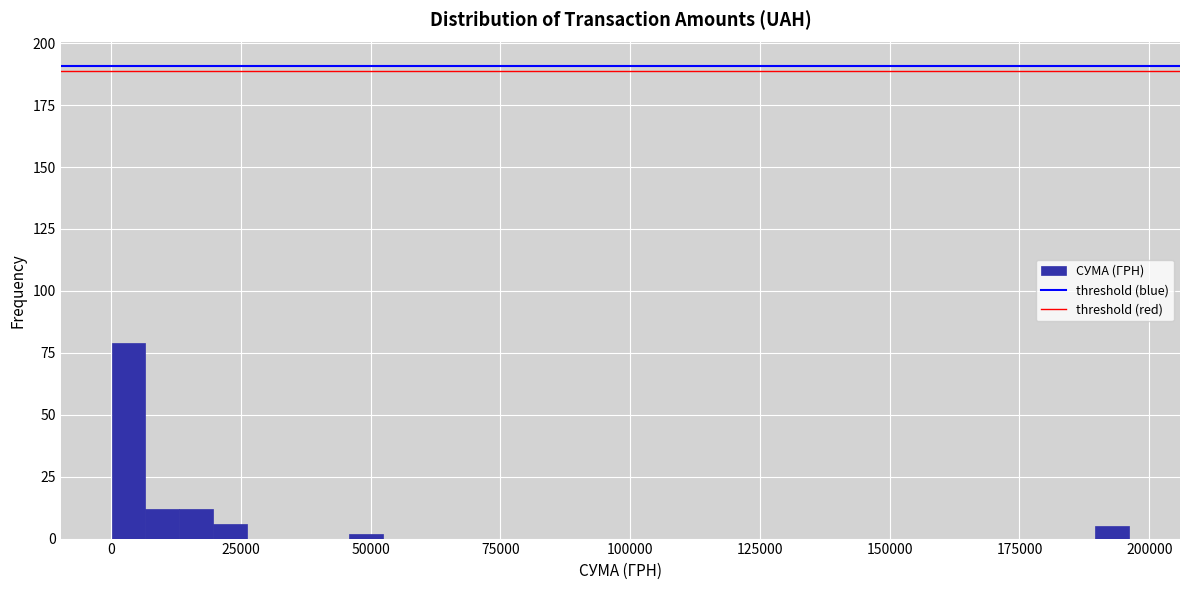

Around what value on the x-axis is the tallest bar? Give the approximate position of its centre, as read against the axis.

5000